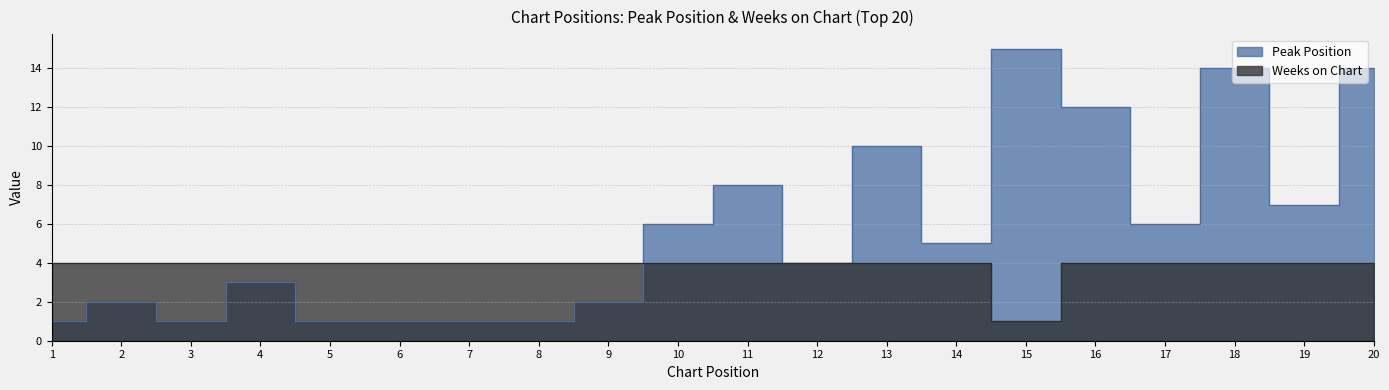

What is the average value of the Weeks on Chart series?

4